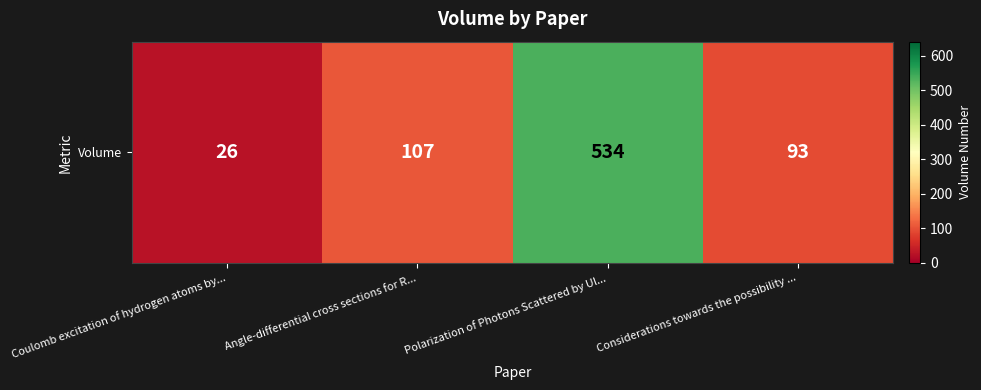

List the labels in order of value, smallest first.

Coulomb excitation of hydrogen atoms by..., Considerations towards the possibility ..., Angle-differential cross sections for R..., Polarization of Photons Scattered by Ul...